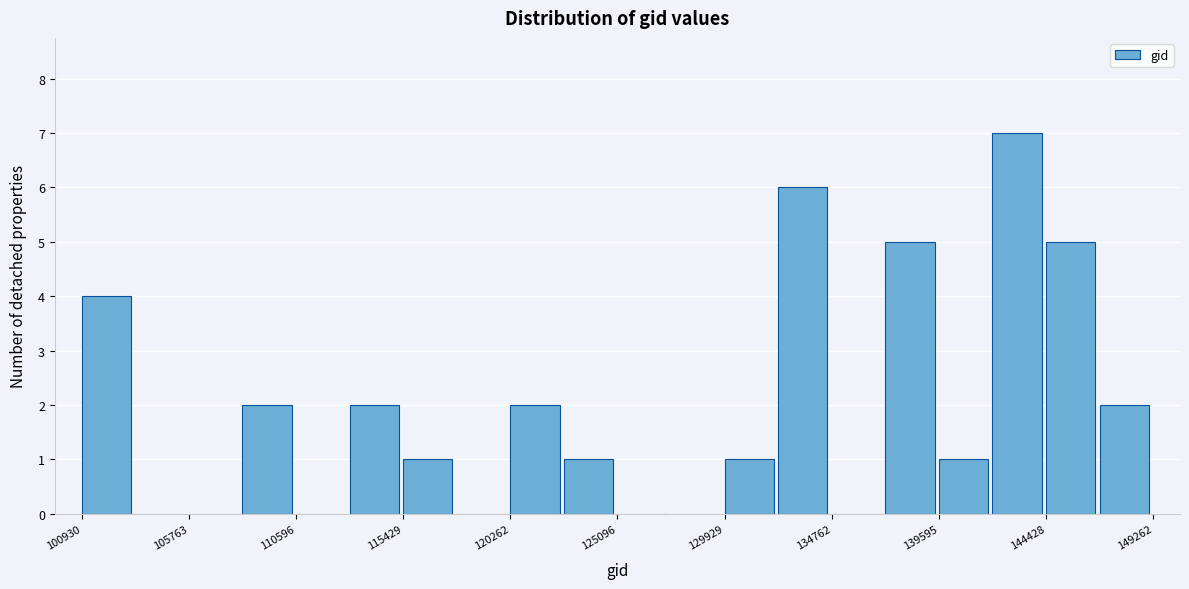

Reading left to right, list every bar in this chart as the range it spans on the x-axis followed by its height. Neither the bar edges nor the heights are printed on the chart, so give them approximately, as read against the axes.

101000 to 103500: 4
103500 to 106000: 0
106000 to 108000: 0
108000 to 110500: 2
110500 to 113000: 0
113000 to 115500: 2
115500 to 118000: 1
118000 to 120500: 0
120500 to 122500: 2
122500 to 125000: 1
125000 to 127500: 0
127500 to 130000: 0
130000 to 132500: 1
132500 to 135000: 6
135000 to 137000: 0
137000 to 139500: 5
139500 to 142000: 1
142000 to 144500: 7
144500 to 147000: 5
147000 to 149500: 2